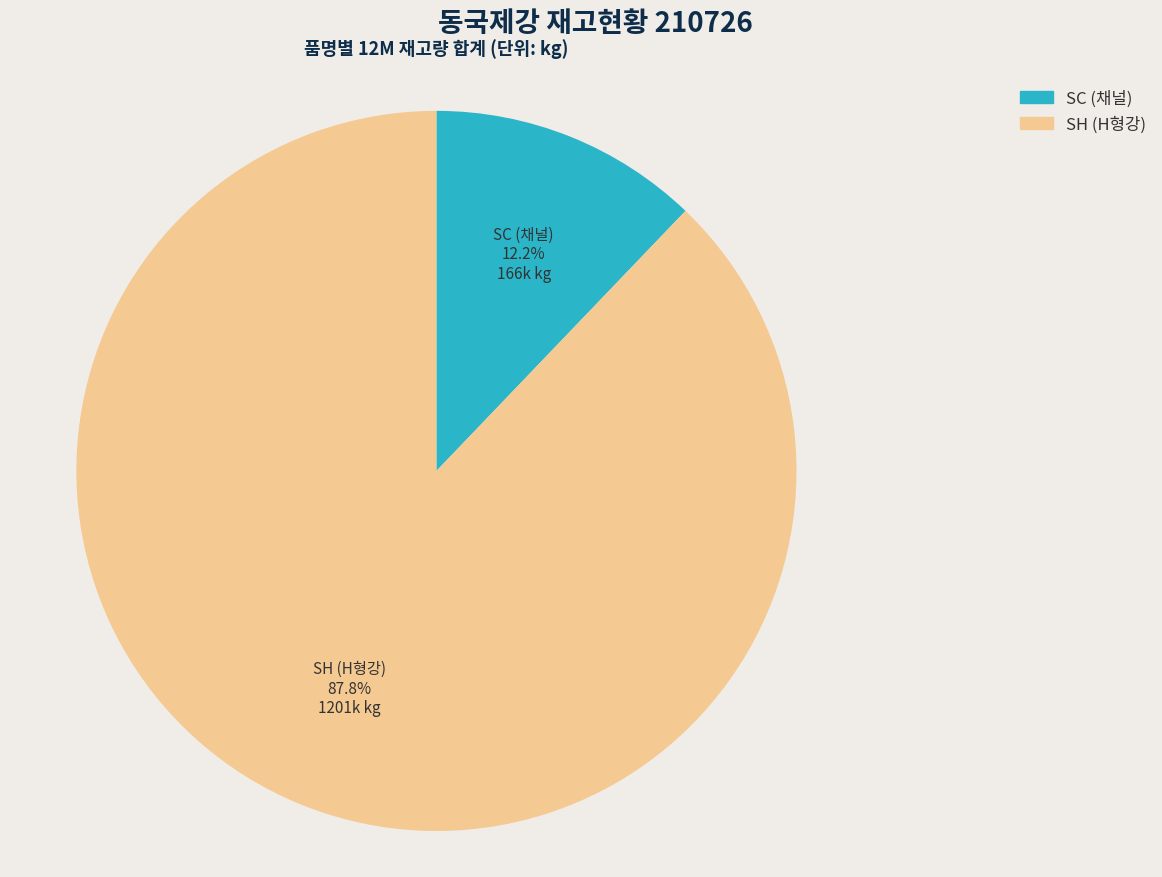

Rank the categories by value from highest to lowest.

SH, SC